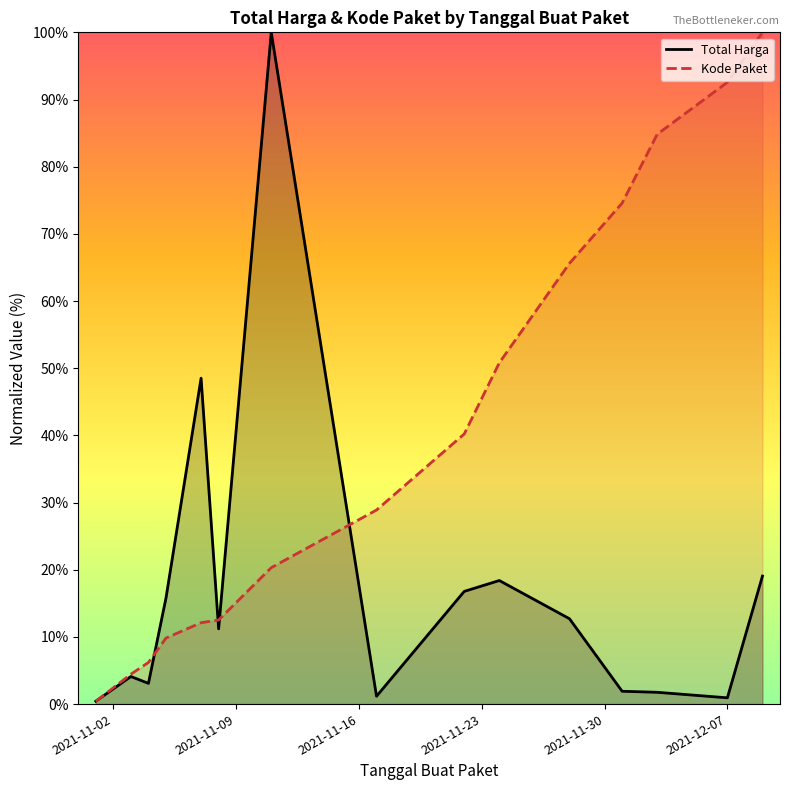

What is the maximum value for Kode Paket?

100.0